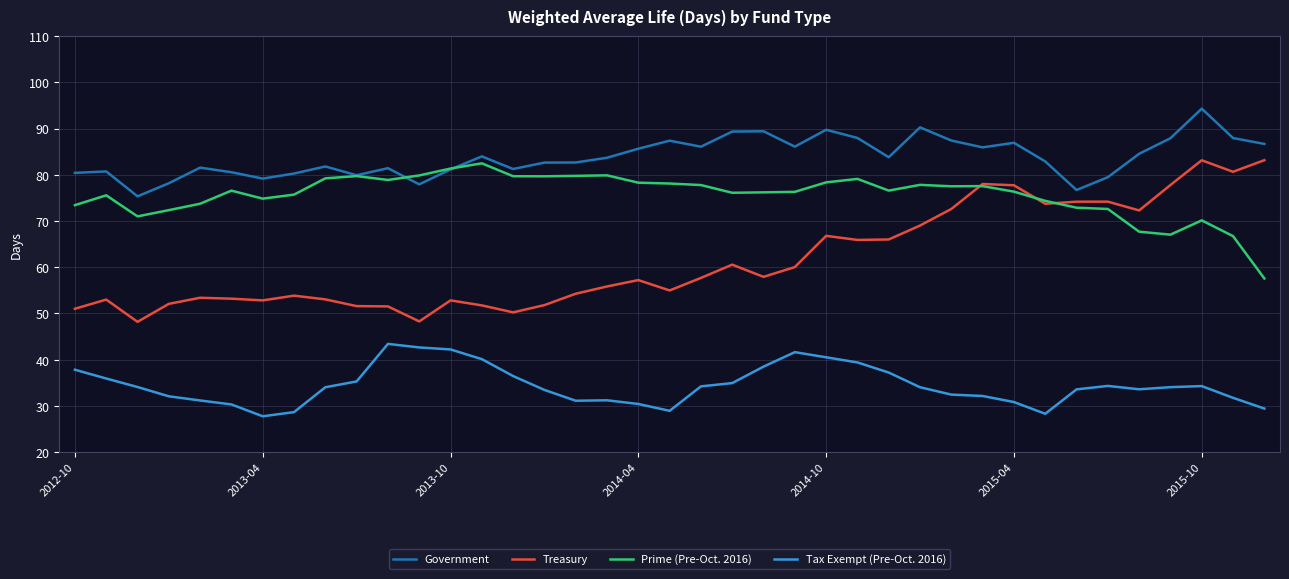

What is the maximum value shown in the chart?

94.3